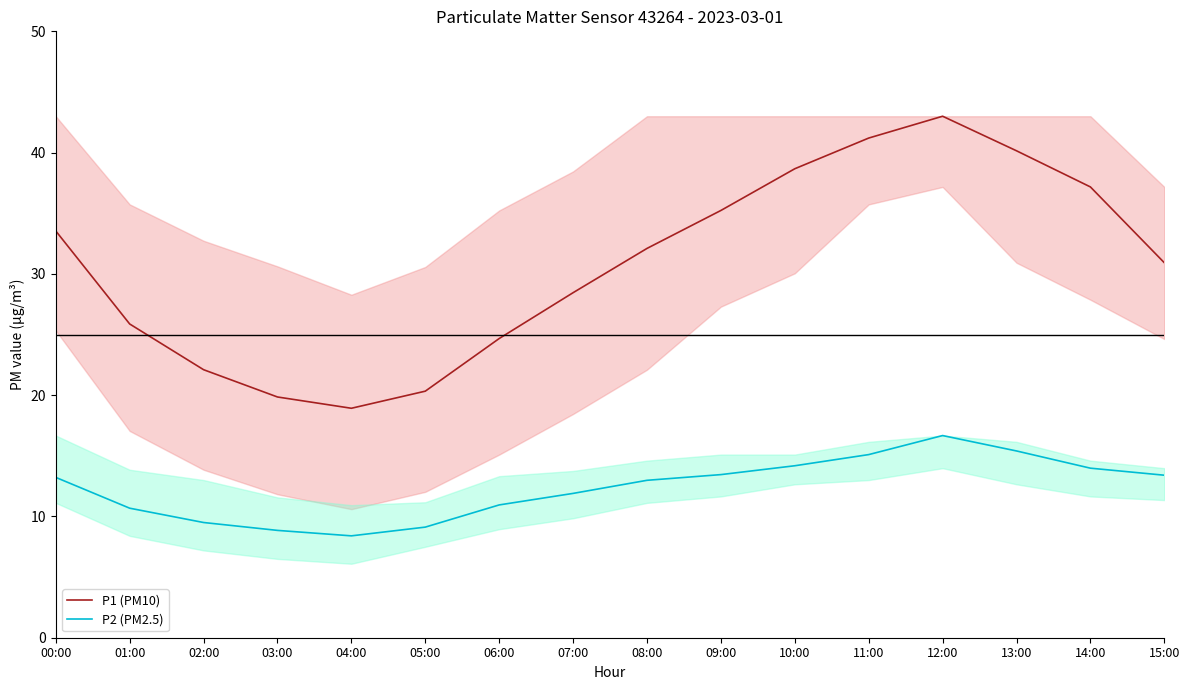

The value of P1 (PM10) at 01:00 is 25.9. True or false?

True